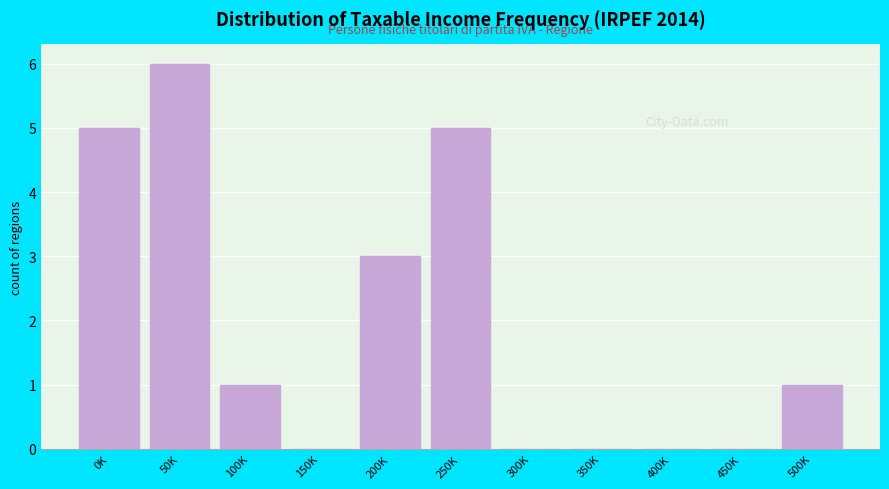

Reading left to right, what are all the values shown in this chart?

0K=5	50K=6	100K=1	150K=0	200K=3	250K=5	300K=0	350K=0	400K=0	450K=0	500K=1